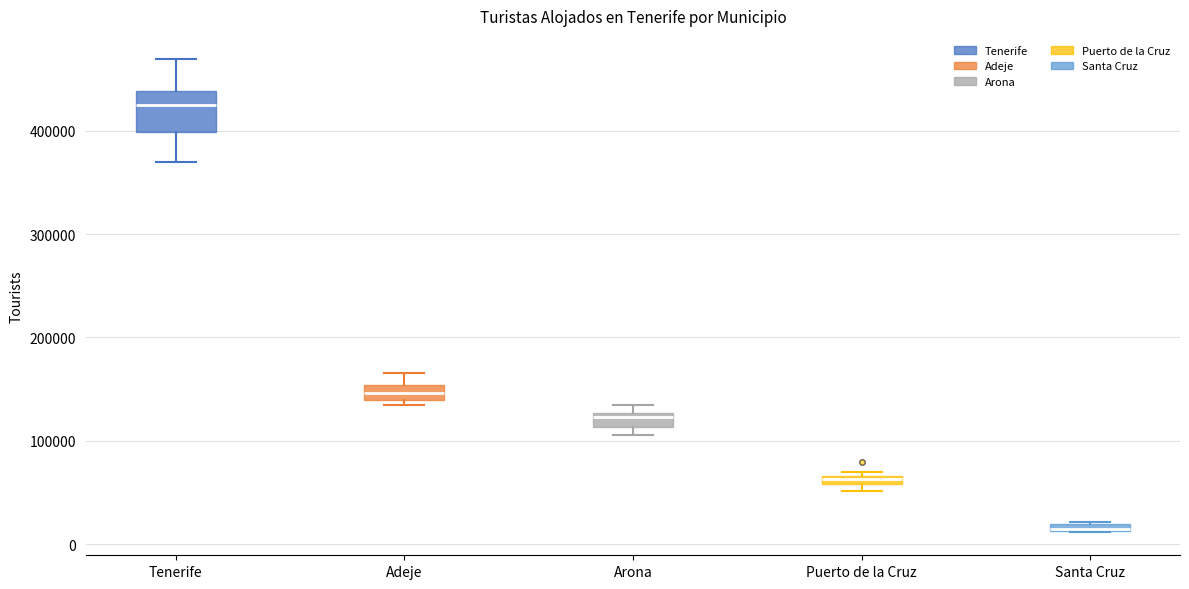

Where is the lower edge of the box for Santa Cruz on the y-axis? The values are not printed on the chart, so give them approximately, as read against the axis.

10000